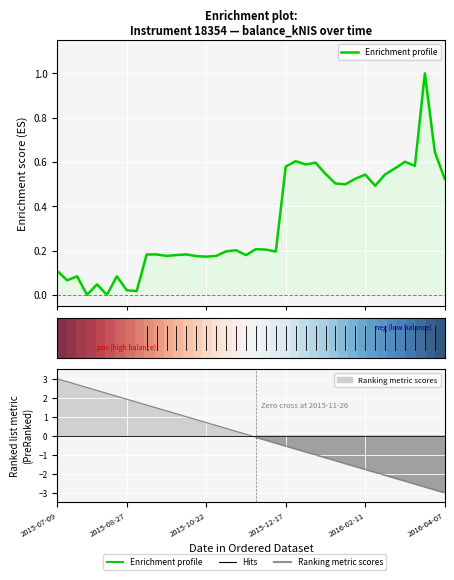

What is the sum of all Enrichment profile values?

13.0